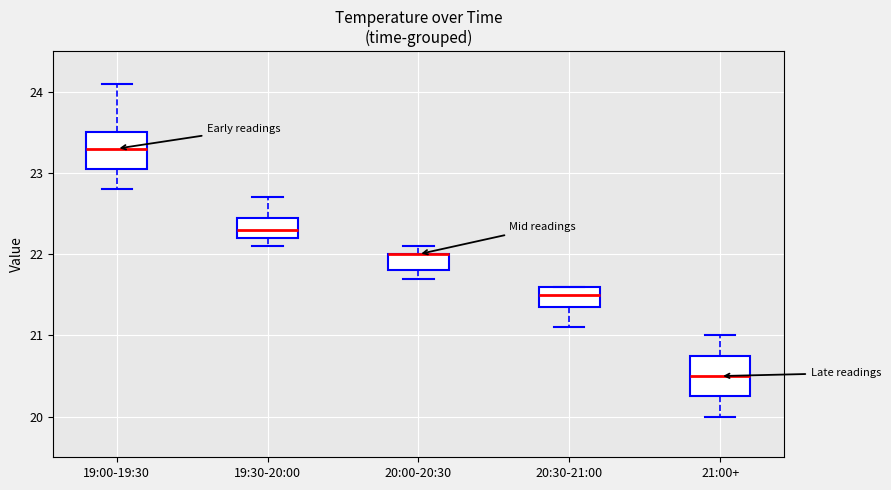

Reading left to right, read every box against the y-axis: the position of its median line, the range the box covers, and the ends of its whiskers. The values are not printed on the chart, so give them approximately, as read against the axis.

19:00-19:30: median 23.3, box 23.1 to 23.5, whiskers 22.8 to 24.1
19:30-20:00: median 22.3, box 22.2 to 22.5, whiskers 22.1 to 22.7
20:00-20:30: median 22.0 (drawn on the box's upper edge), box 21.8 to 22.0, whiskers 21.7 to 22.1
20:30-21:00: median 21.5, box 21.4 to 21.6, whiskers 21.1 to 21.6
21:00+: median 20.5, box 20.3 to 20.8, whiskers 20.0 to 21.0